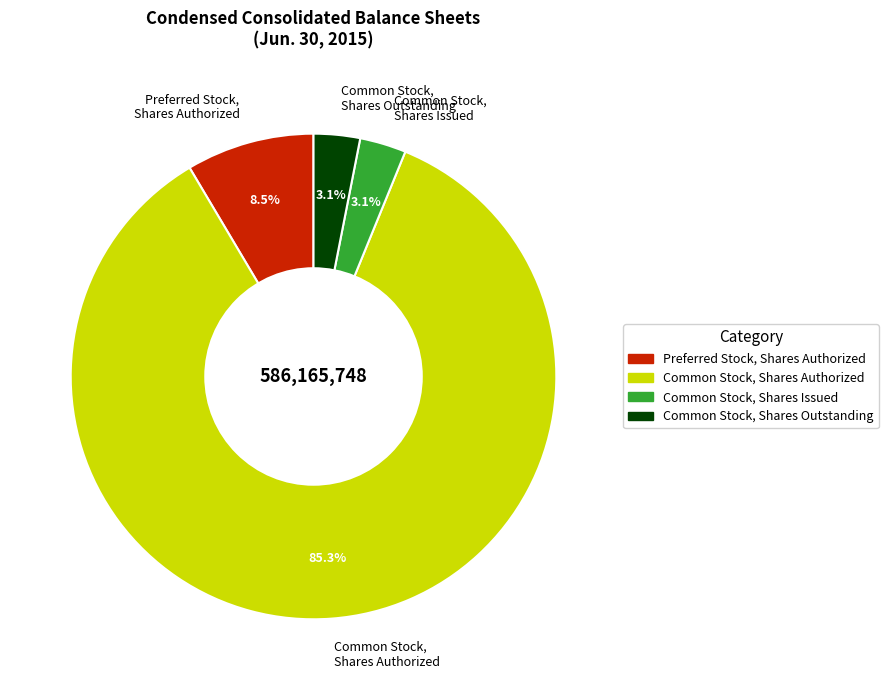

What percentage is NOT represented by Common Stock, Shares Issued?

96.9%